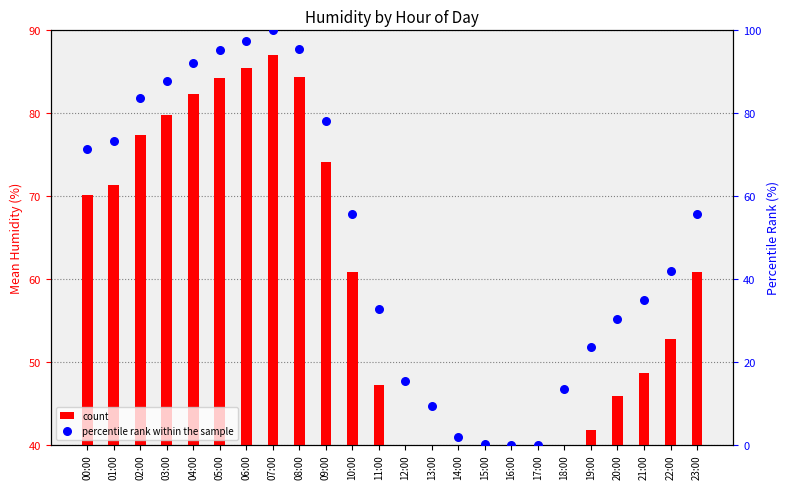

What is the total value across all series at 15:00?

28.1